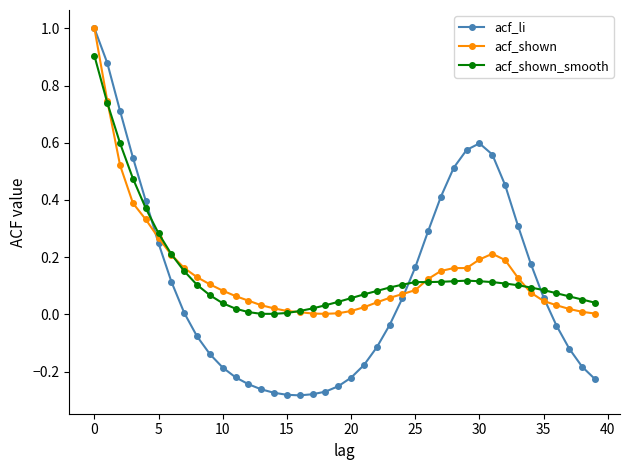

What is the highest value of the acf_shown series?

1.0